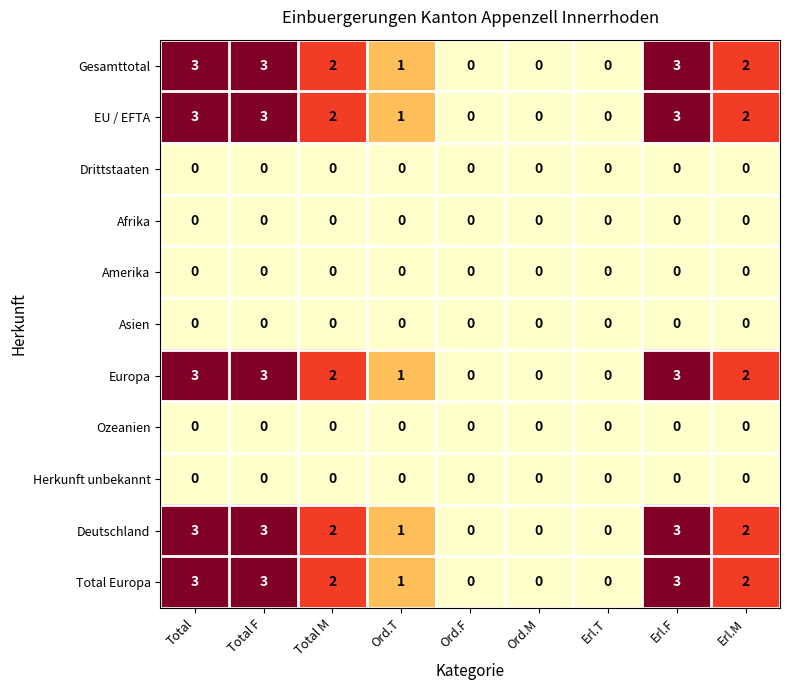

What is the spread (max minus min) of values at Erl.M?

2